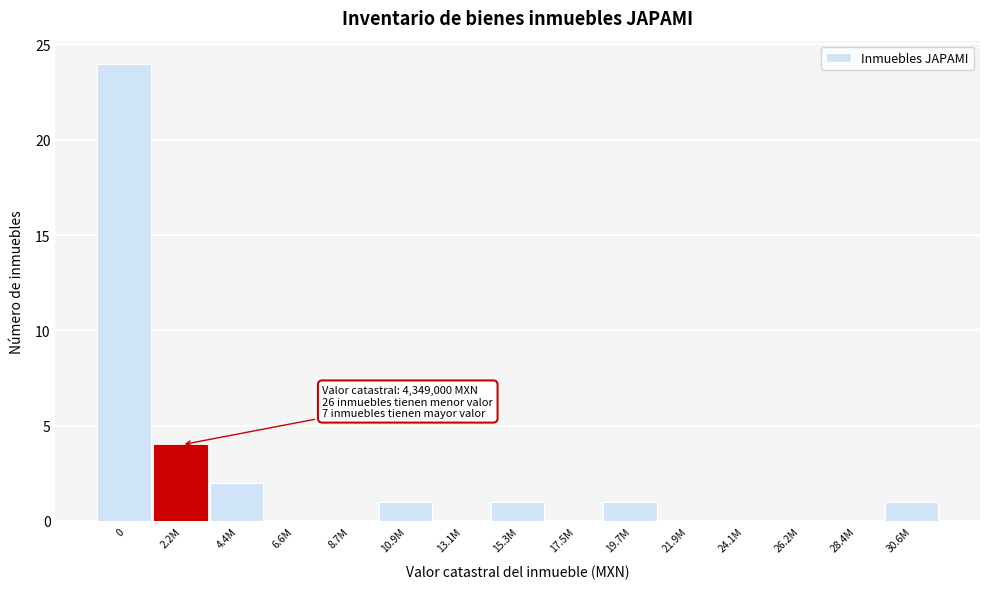

Reading right to left, transcribe all the data shown in this chart.

30.6M=1	28.4M=0	26.2M=0	24.1M=0	21.9M=0	19.7M=1	17.5M=0	15.3M=1	13.1M=0	10.9M=1	8.7M=0	6.6M=0	4.4M=2	2.2M=4	0=24